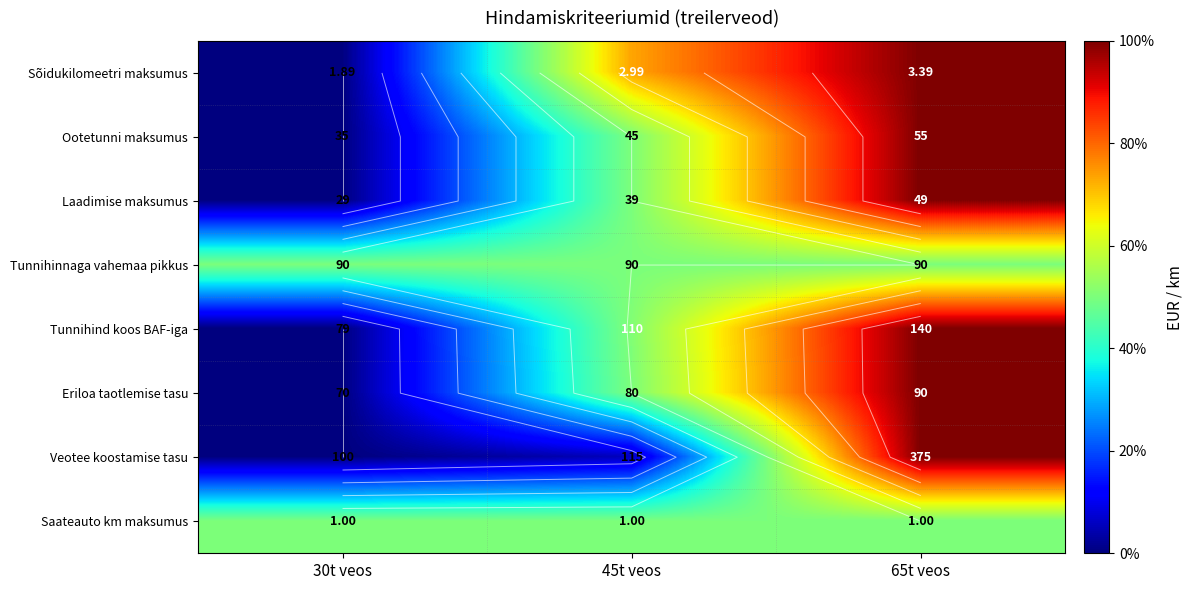

At which label is Ootetunni maksumus closest to 0?

30t veos